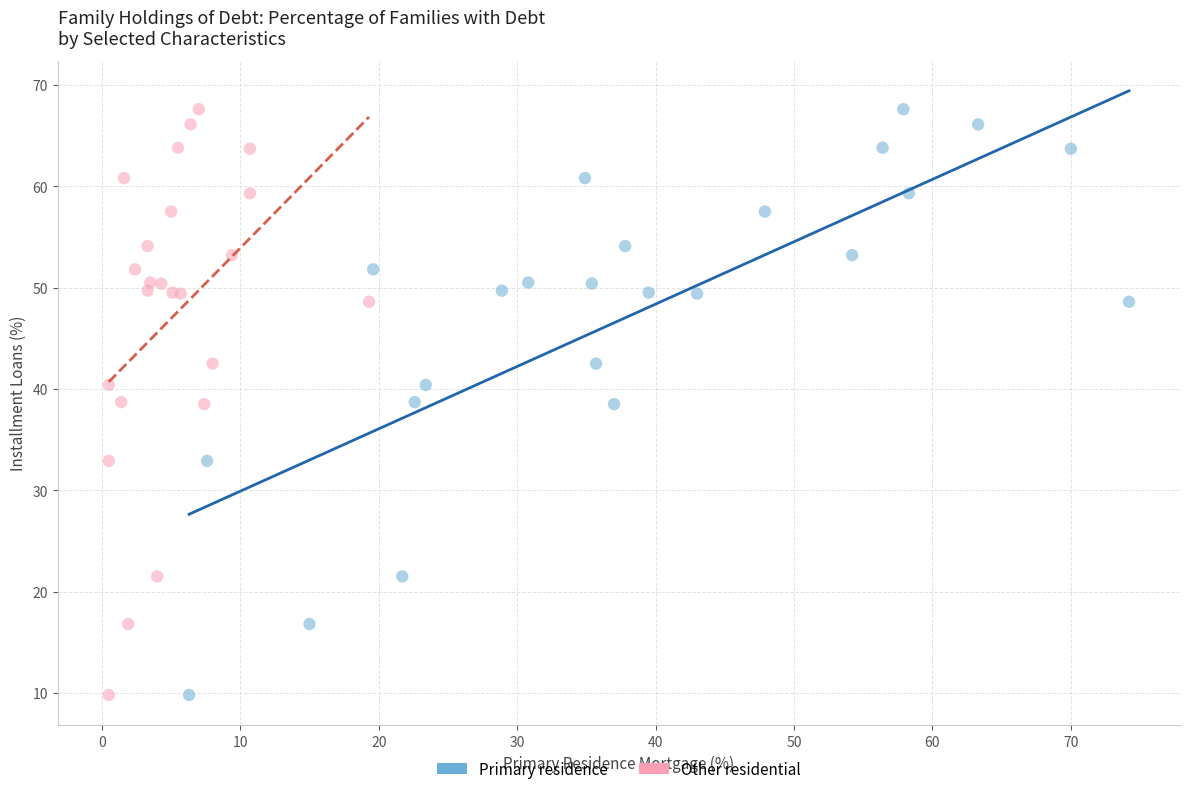

What are all the series names shown in the legend?

Primary residence, Other residential